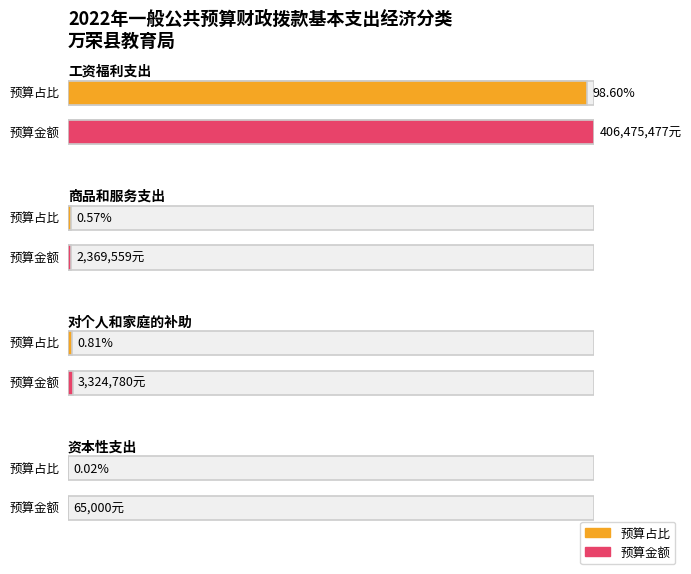

Reading right to left, transcribe all the data shown in this chart.

资本性支出=65000.0	对个人和家庭的补助=3324780.0	商品和服务支出=2369559.0	工资福利支出=406475476.9